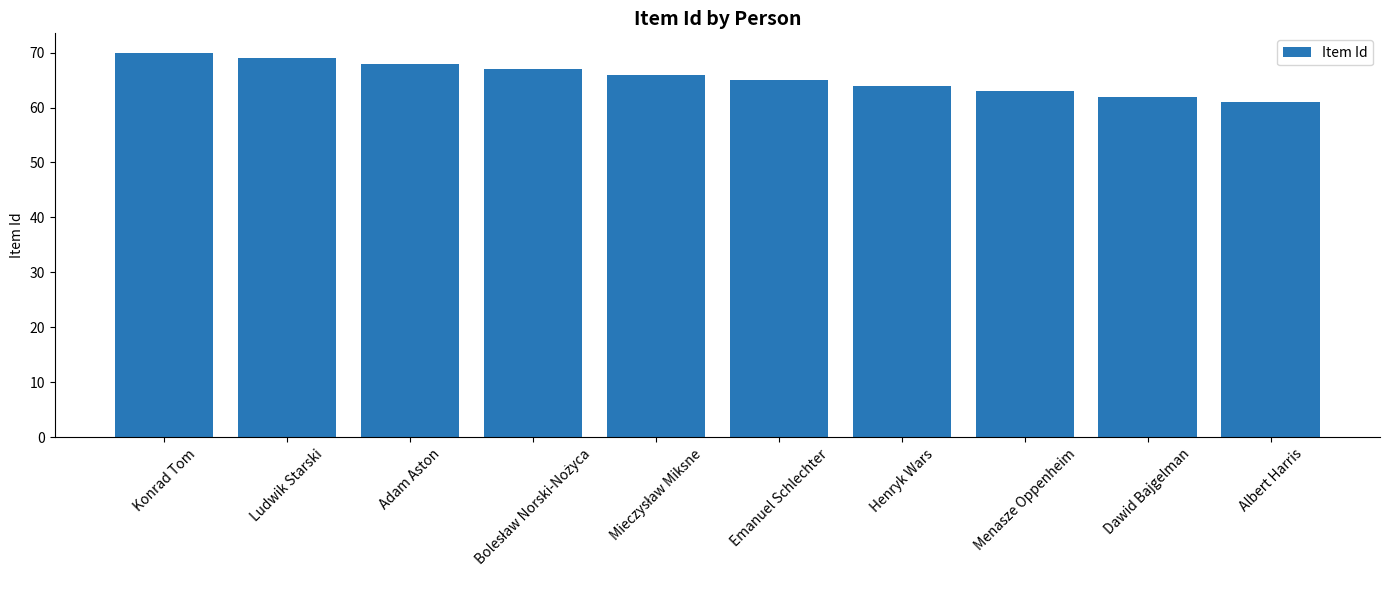

Is it true that the value at Emanuel Schlechter is 65?

True